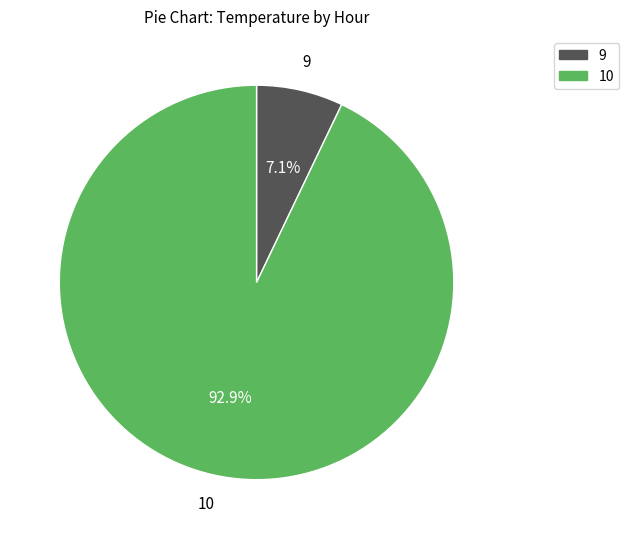

Which slice is the smallest?

9